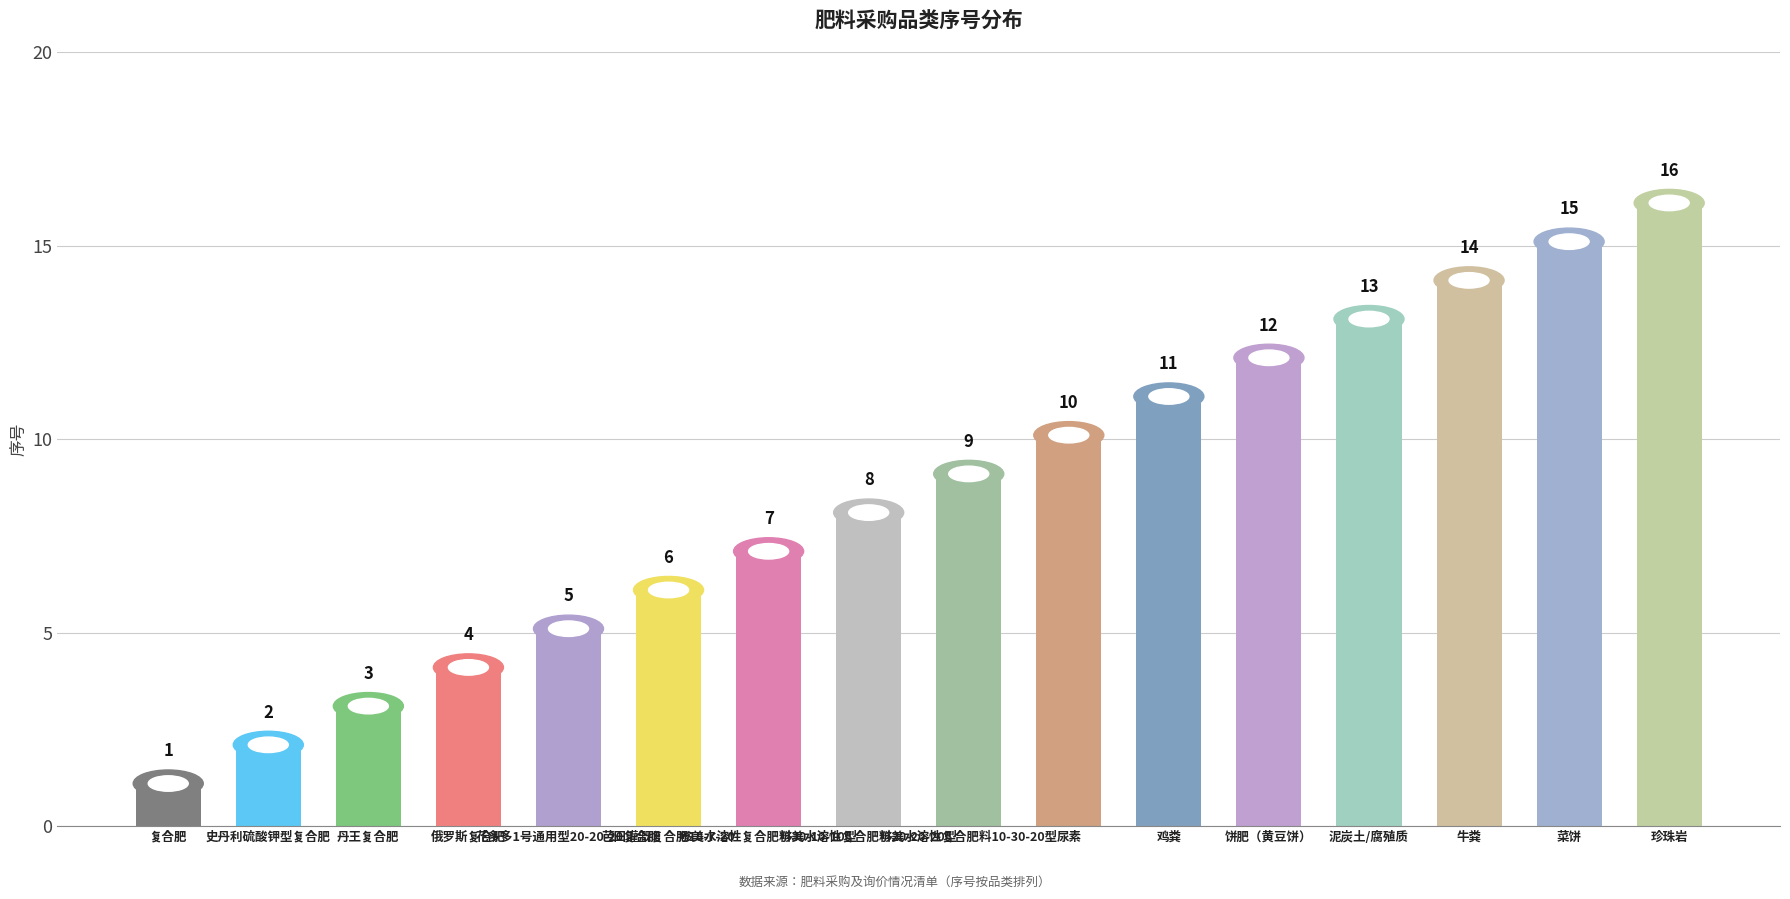

Rank the categories by value from highest to lowest.

珍珠岩, 菜饼, 牛粪, 泥炭土/腐殖质, 饼肥（黄豆饼）, 鸡粪, 尿素, 够美水溶性复合肥料10-30-20型, 够美水溶性复合肥料20-20-20型, 够美水溶性复合肥料30-10-10型, 芭田灌溉复合肥18-7-20, 花多多1号通用型20-20-20复合肥, 俄罗斯复合肥, 丹王复合肥, 史丹利硫酸钾型复合肥, 复合肥